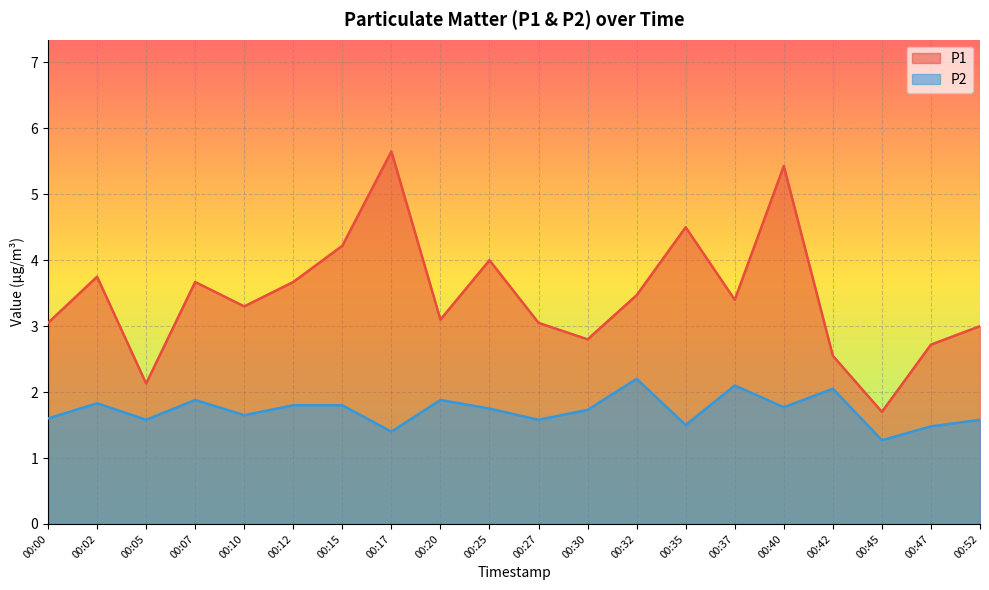

Reading right to left, transcribe all the data shown in this chart.

P1: 00:52=3.0	00:47=2.7	00:45=1.7	00:42=2.5	00:40=5.4	00:37=3.4	00:35=4.5	00:32=3.5	00:30=2.8	00:27=3.0	00:25=4.0	00:20=3.1	00:17=5.7	00:15=4.2	00:12=3.7	00:10=3.3	00:07=3.7	00:05=2.1	00:02=3.8	00:00=3.0
P2: 00:52=1.6	00:47=1.5	00:45=1.3	00:42=2.0	00:40=1.8	00:37=2.1	00:35=1.5	00:32=2.2	00:30=1.7	00:27=1.6	00:25=1.8	00:20=1.9	00:17=1.4	00:15=1.8	00:12=1.8	00:10=1.6	00:07=1.9	00:05=1.6	00:02=1.8	00:00=1.6